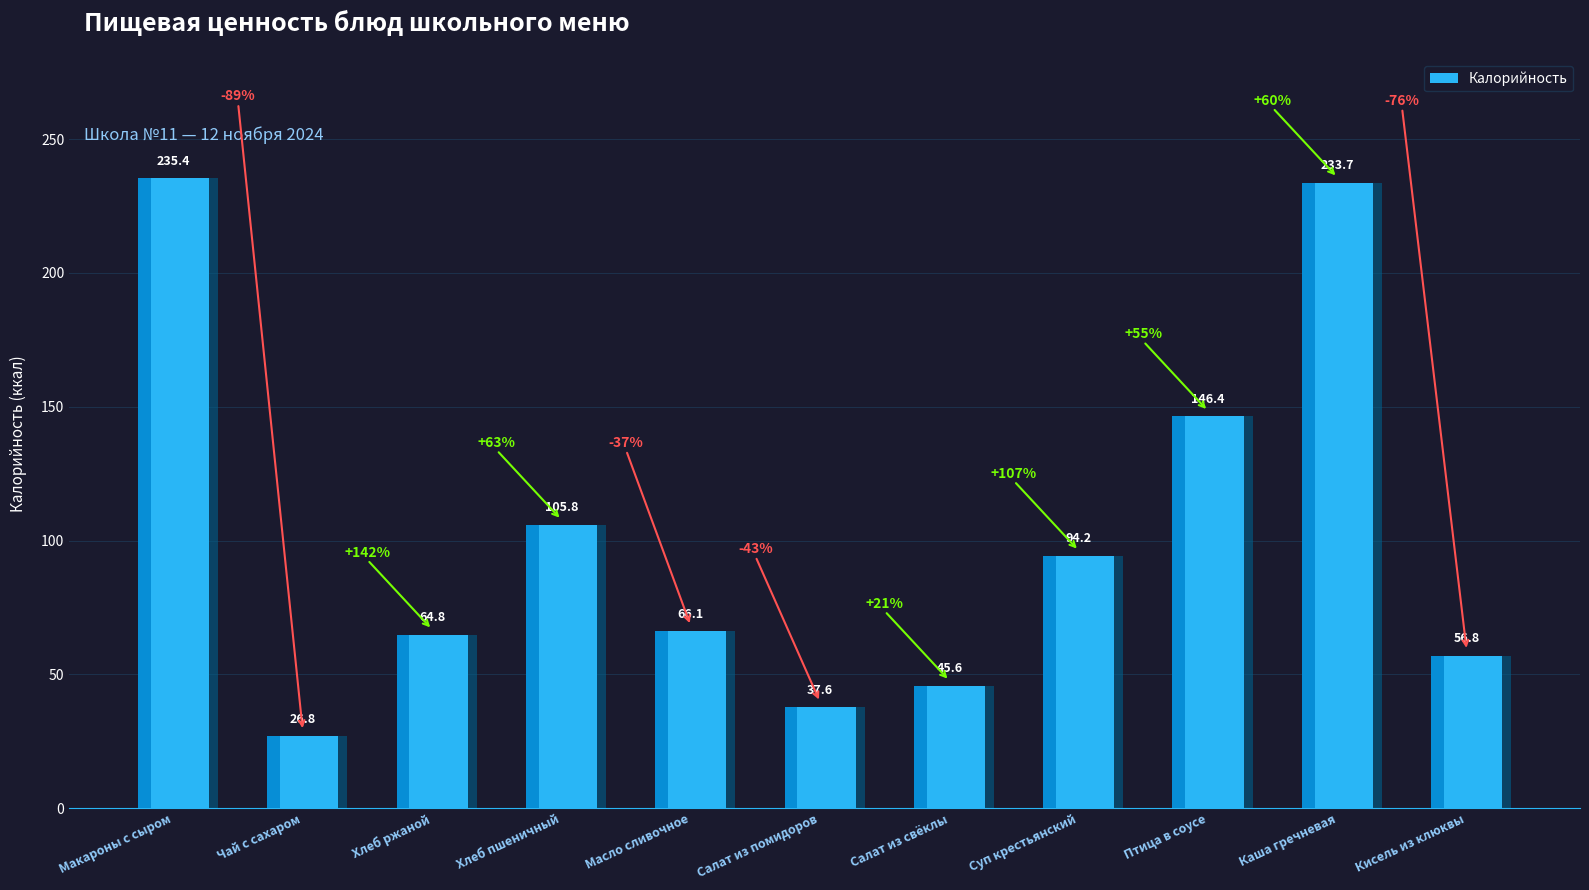

What is the ratio of the value at Птица в соусе to the value at Масло сливочное?

2.2